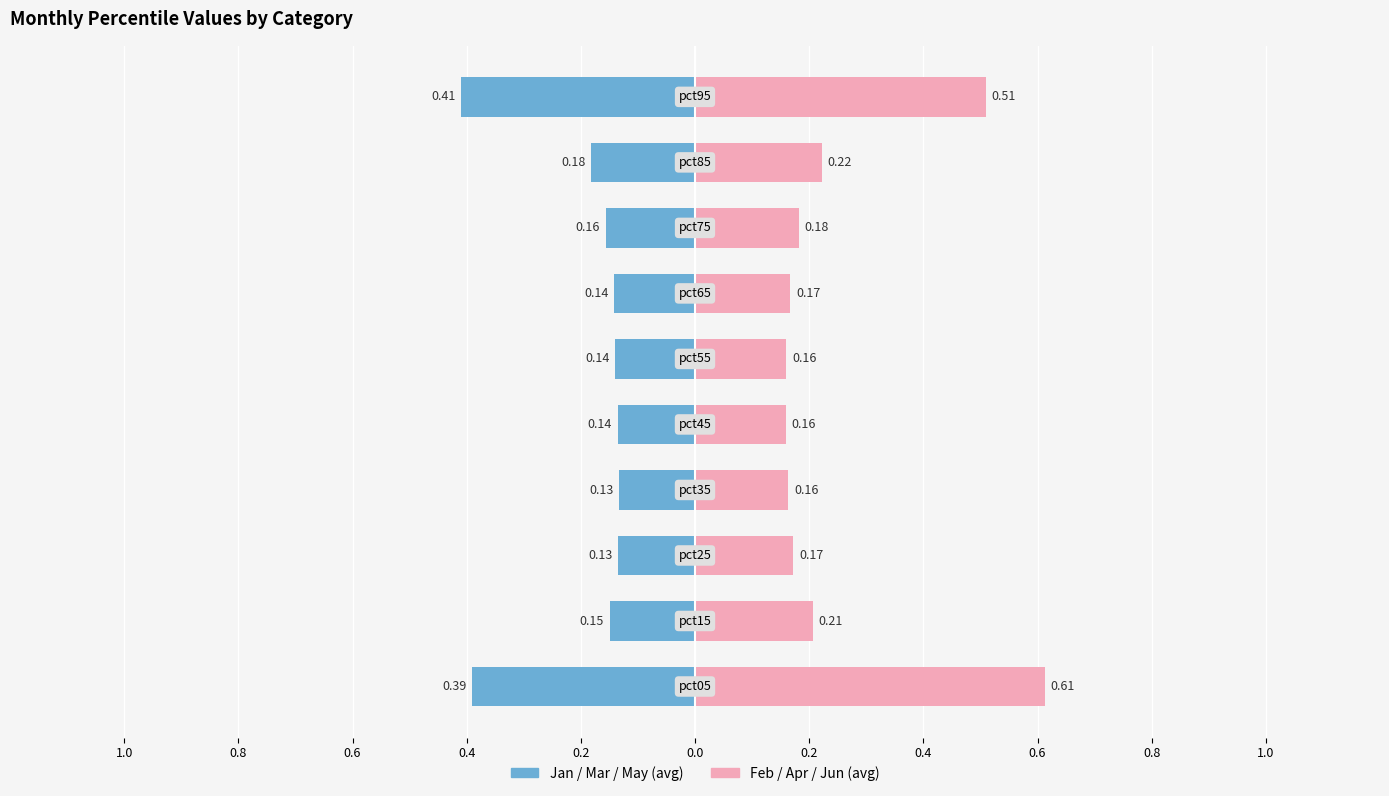

True or false: Jan/Mar/May (avg) has a value of -0.2 at 0.6.

False